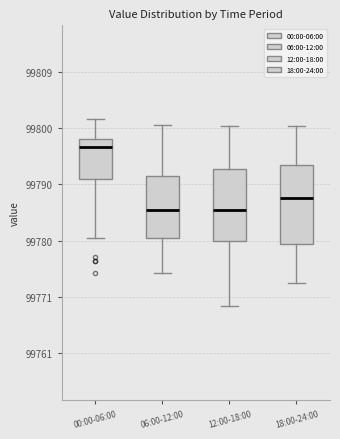

Reading left to right, read every box against the y-axis: the position of its median line, the range the box covers, and the ends of its whiskers. The values are not printed on the chart, so give them approximately, as read against the axis.

00:00-06:00: median 99796, box 99791 to 99798, whiskers 99781 to 99801
06:00-12:00: median 99786, box 99781 to 99791, whiskers 99775 to 99800
12:00-18:00: median 99786, box 99780 to 99793, whiskers 99769 to 99800
18:00-24:00: median 99788, box 99780 to 99793, whiskers 99773 to 99800